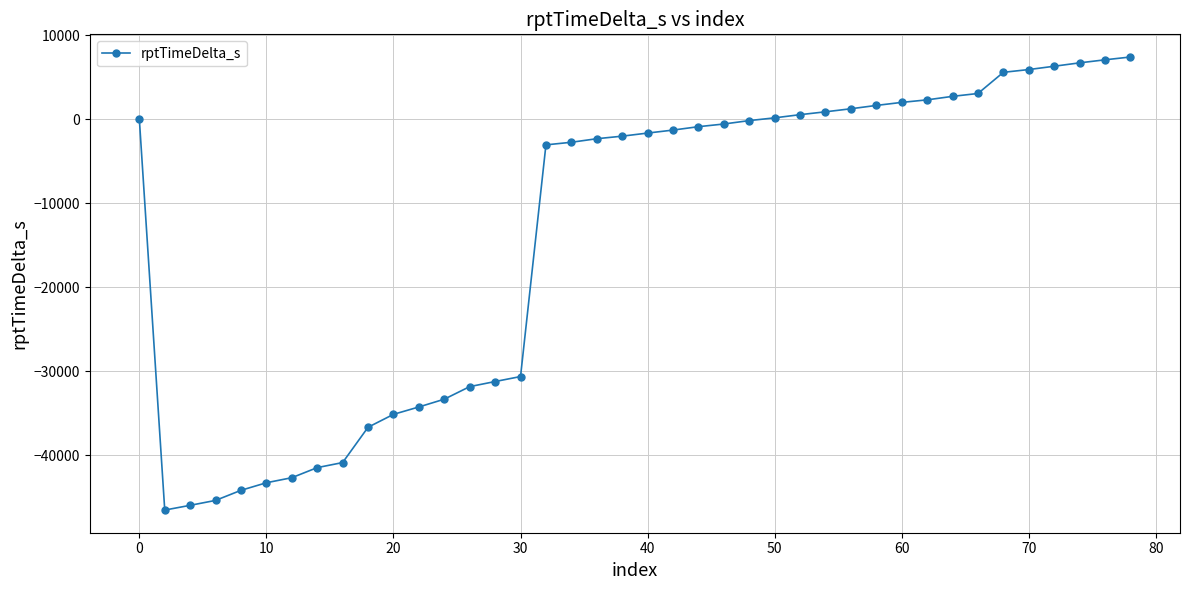

What is the greatest value displayed?

7385